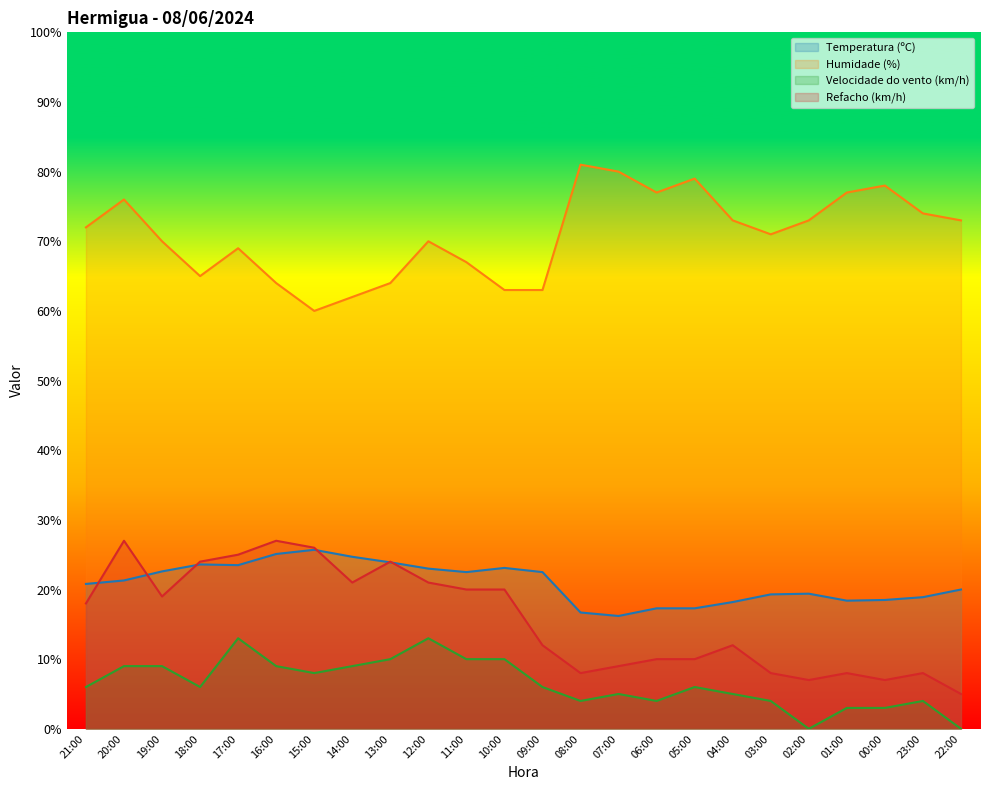

What is the spread (max minus min) of values at 09:00?

57.0